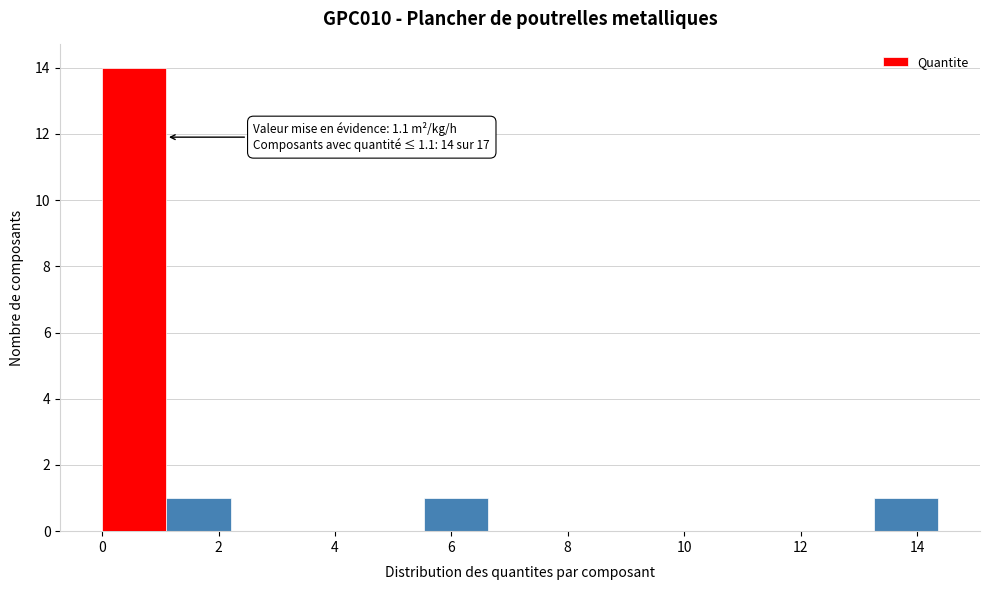

Which range on the x-axis has the tallest bar?

0.0 to 1.2